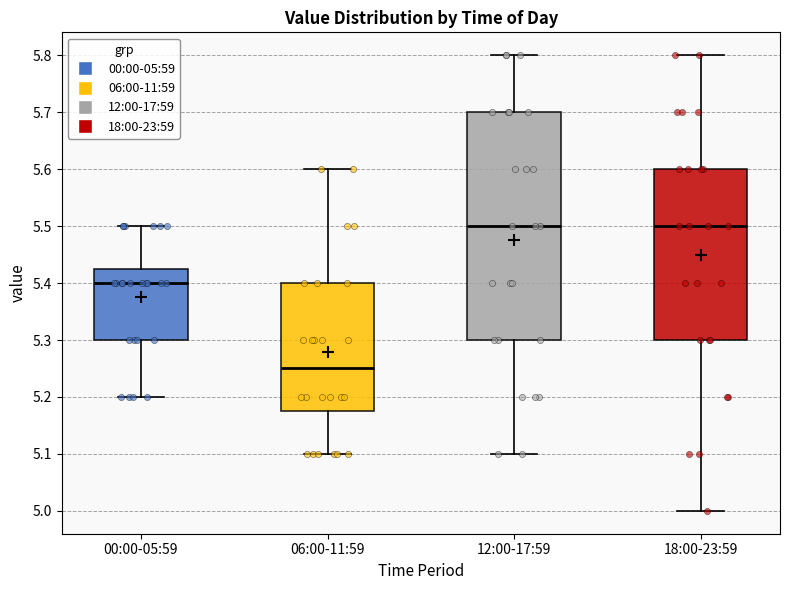

Reading left to right, read every box against the y-axis: the position of its median line, the range the box covers, and the ends of its whiskers. The values are not printed on the chart, so give them approximately, as read against the axis.

00:00-05:59: median 5.40, box 5.30 to 5.43, whiskers 5.20 to 5.50
06:00-11:59: median 5.25, box 5.18 to 5.40, whiskers 5.10 to 5.60
12:00-17:59: median 5.50, box 5.30 to 5.70, whiskers 5.10 to 5.80
18:00-23:59: median 5.50, box 5.30 to 5.60, whiskers 5.00 to 5.80